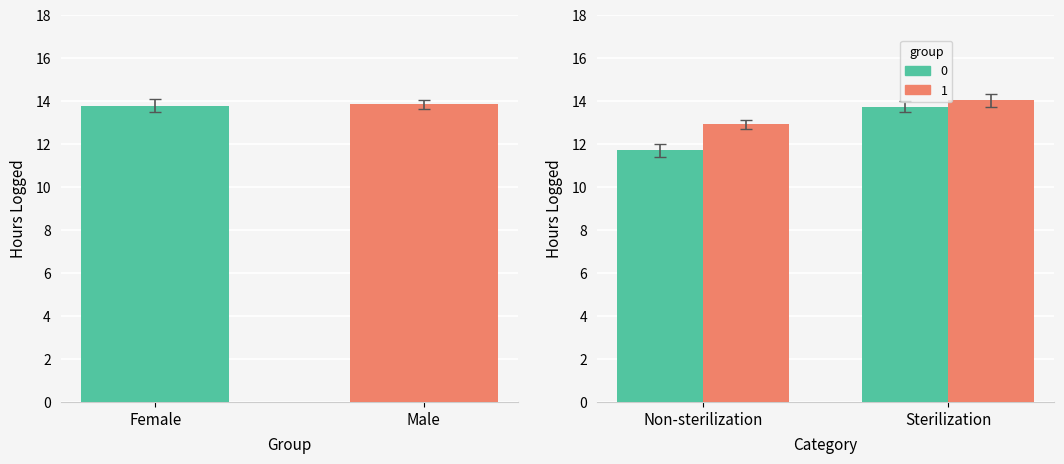

The Group 0 series shows 4.0 at Non-sterilization. True or false?

False